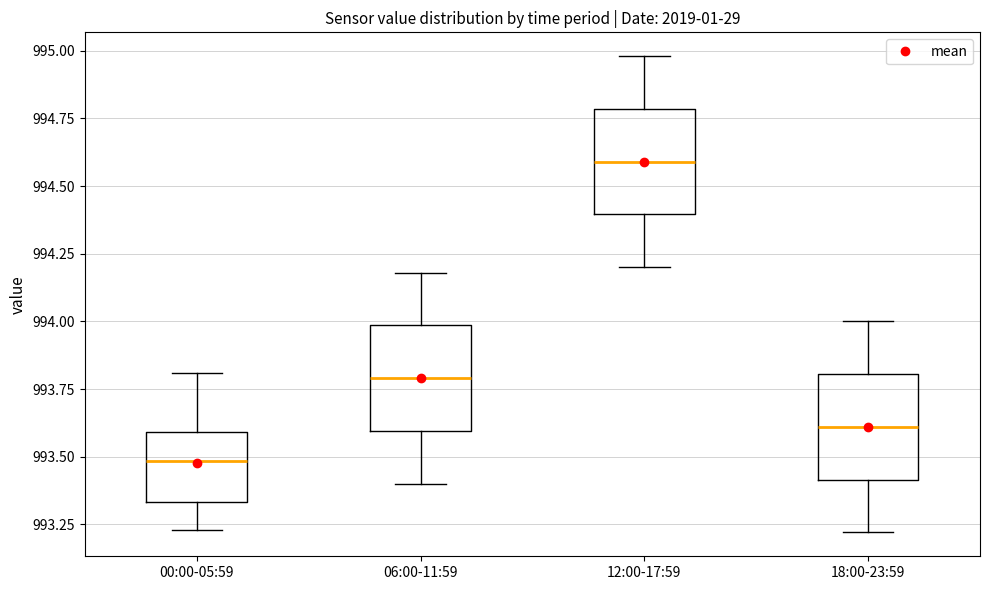

Where is the lower edge of the box for 12:00-17:59 on the y-axis? The values are not printed on the chart, so give them approximately, as read against the axis.

994.40